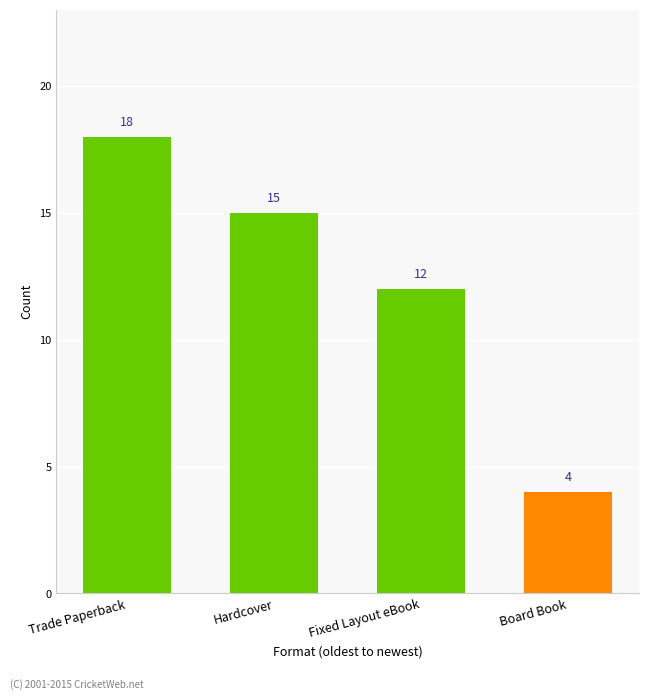

What is the change in value from Trade Paperback to Fixed Layout eBook?

-6